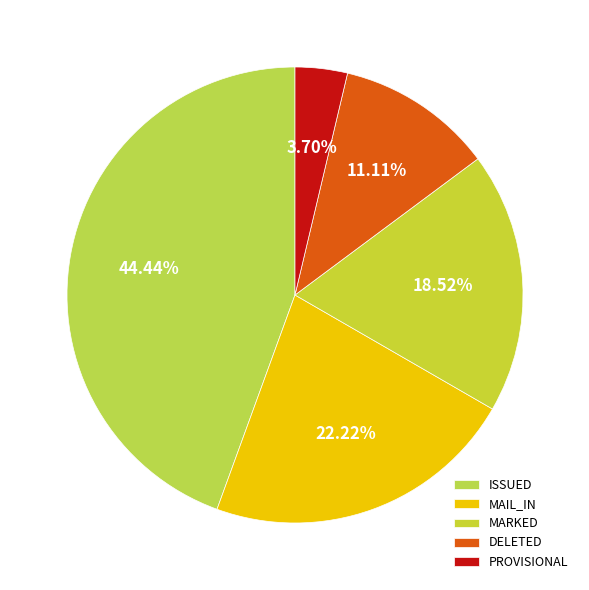

Which slice is the largest?

ISSUED